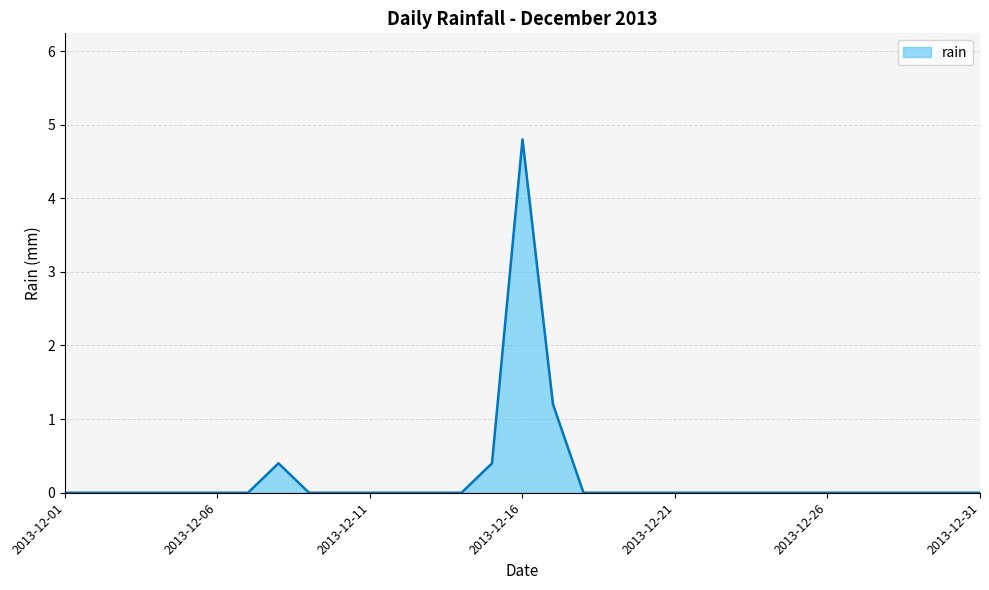

What is the difference between the maximum and minimum values?

4.8